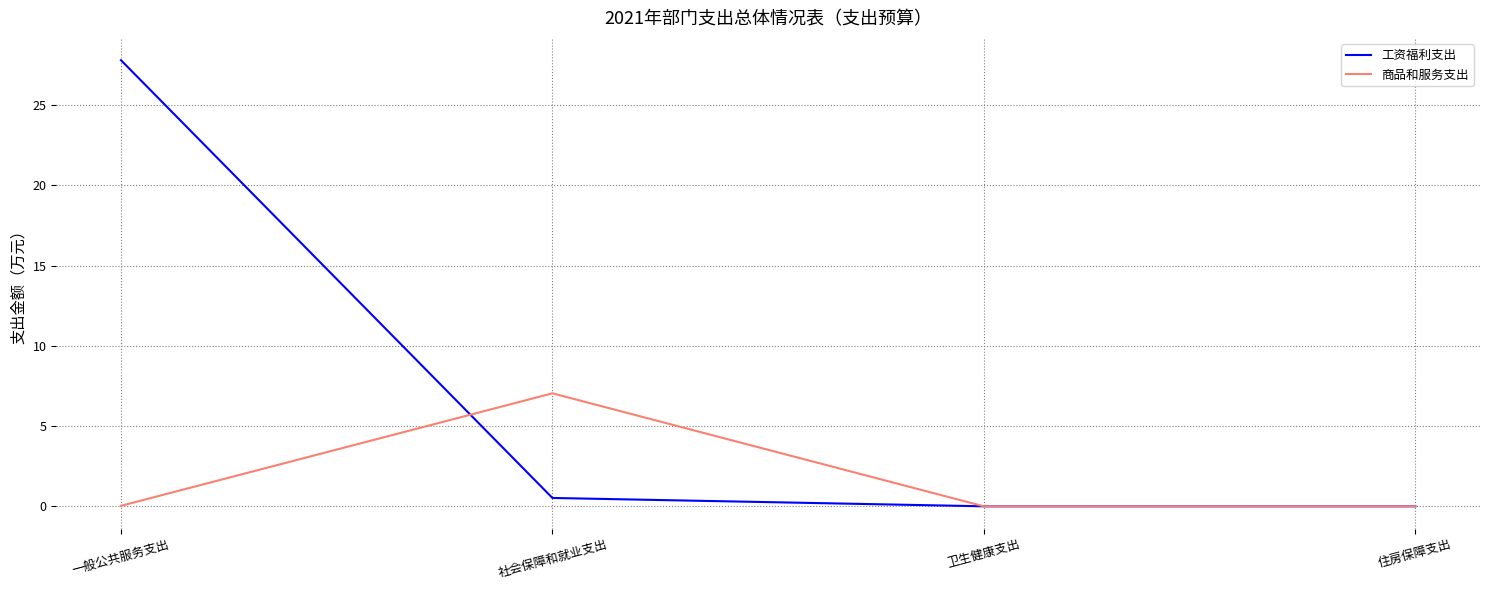

Between 一般公共服务支出 and 卫生健康支出, which series saw the biggest shift?

工资福利支出